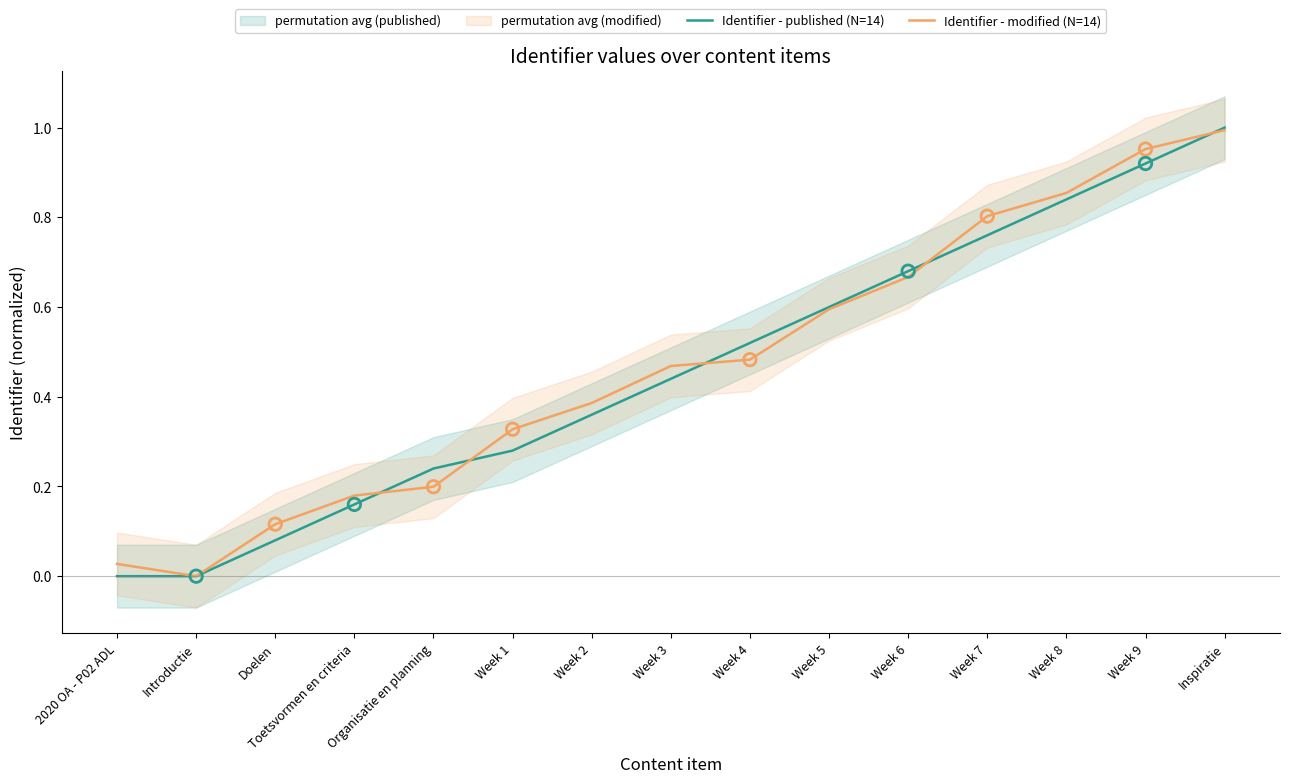

What are all the series names shown in the legend?

Identifier - published (N=14), Identifier - modified (N=14)